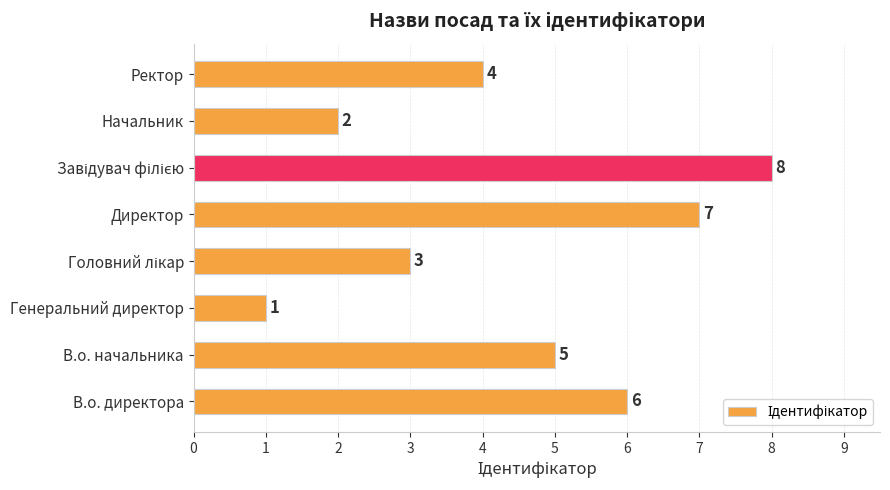

What is the change in value from Генеральний директор to Ректор?

+3